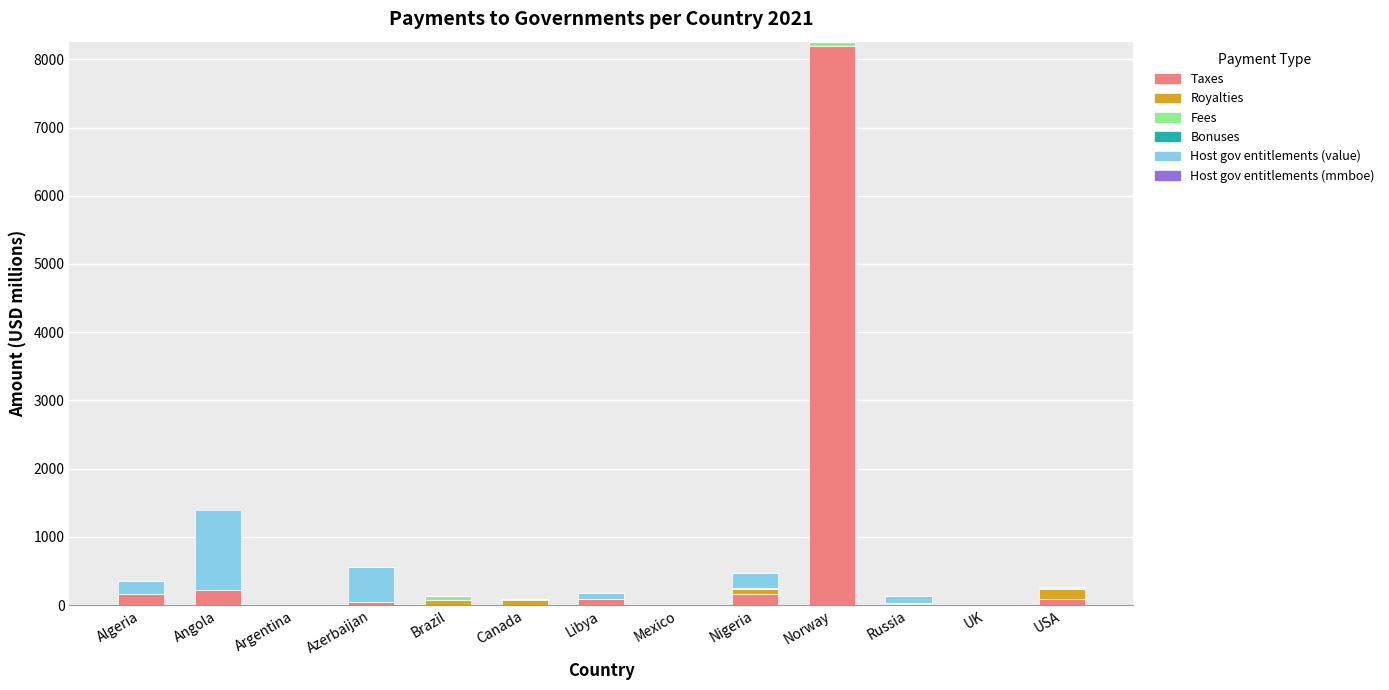

What is the total value across all series at Canada?

85.4